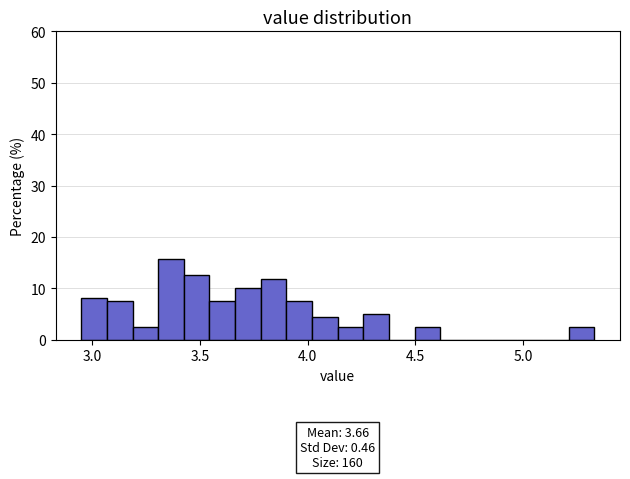

Around what value on the x-axis is the tallest bar? Give the approximate position of its centre, as read against the axis.

3.35